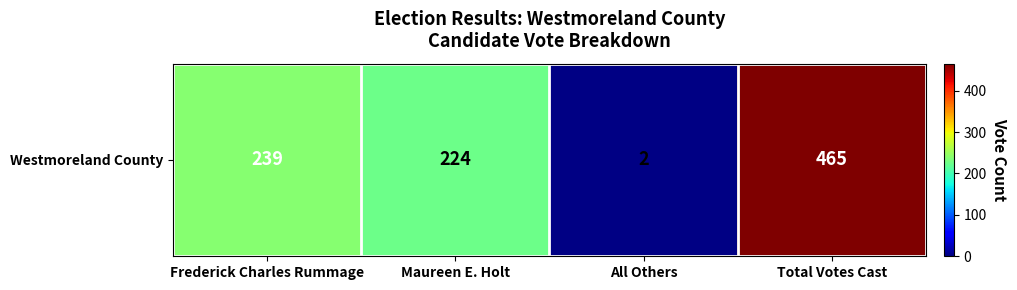

Rank the categories by value from highest to lowest.

Total Votes Cast, Frederick Charles Rummage, Maureen E. Holt, All Others